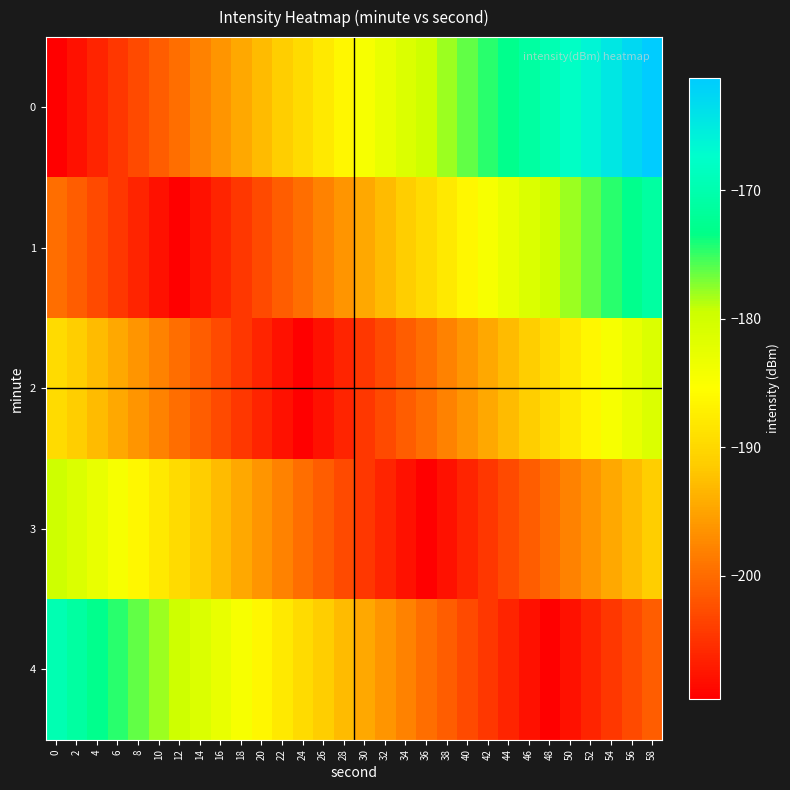

Reading right to left, extract all data points from this chart.

0: 58=-161.2	56=-162.9	54=-164.6	52=-166.2	50=-167.9	48=-169.6	46=-171.2	44=-172.9	42=-174.6	40=-176.2	38=-177.9	36=-179.6	34=-181.2	32=-182.9	30=-184.6	28=-186.2	26=-187.9	24=-189.6	22=-191.2	20=-192.9	18=-194.6	16=-196.2	14=-197.9	12=-199.6	10=-201.2	8=-202.9	6=-204.6	4=-206.2	2=-207.9	0=-209.6
1: 58=-171.2	56=-172.9	54=-174.6	52=-176.2	50=-177.9	48=-179.6	46=-181.2	44=-182.9	42=-184.6	40=-186.2	38=-187.9	36=-189.6	34=-191.2	32=-192.9	30=-194.6	28=-196.2	26=-197.9	24=-199.6	22=-201.2	20=-202.9	18=-204.6	16=-206.2	14=-207.9	12=-209.6	10=-207.9	8=-206.2	6=-204.6	4=-202.9	2=-201.2	0=-199.6
2: 58=-181.2	56=-182.9	54=-184.6	52=-186.2	50=-187.9	48=-189.6	46=-191.2	44=-192.9	42=-194.6	40=-196.2	38=-197.9	36=-199.6	34=-201.2	32=-202.9	30=-204.6	28=-206.2	26=-207.9	24=-209.6	22=-207.9	20=-206.2	18=-204.6	16=-202.9	14=-201.2	12=-199.6	10=-197.9	8=-196.2	6=-194.6	4=-192.9	2=-191.2	0=-189.6
3: 58=-191.2	56=-192.9	54=-194.6	52=-196.2	50=-197.9	48=-199.6	46=-201.2	44=-202.9	42=-204.6	40=-206.2	38=-207.9	36=-209.6	34=-207.9	32=-206.2	30=-204.6	28=-202.9	26=-201.2	24=-199.6	22=-197.9	20=-196.2	18=-194.6	16=-192.9	14=-191.2	12=-189.6	10=-187.9	8=-186.2	6=-184.6	4=-182.9	2=-181.2	0=-179.6
4: 58=-201.2	56=-202.9	54=-204.6	52=-206.2	50=-207.9	48=-209.6	46=-207.9	44=-206.2	42=-204.6	40=-202.9	38=-201.2	36=-199.6	34=-197.9	32=-196.2	30=-194.6	28=-192.9	26=-191.2	24=-189.6	22=-187.9	20=-186.2	18=-184.6	16=-182.9	14=-181.2	12=-179.6	10=-177.9	8=-176.2	6=-174.6	4=-172.9	2=-171.2	0=-169.6